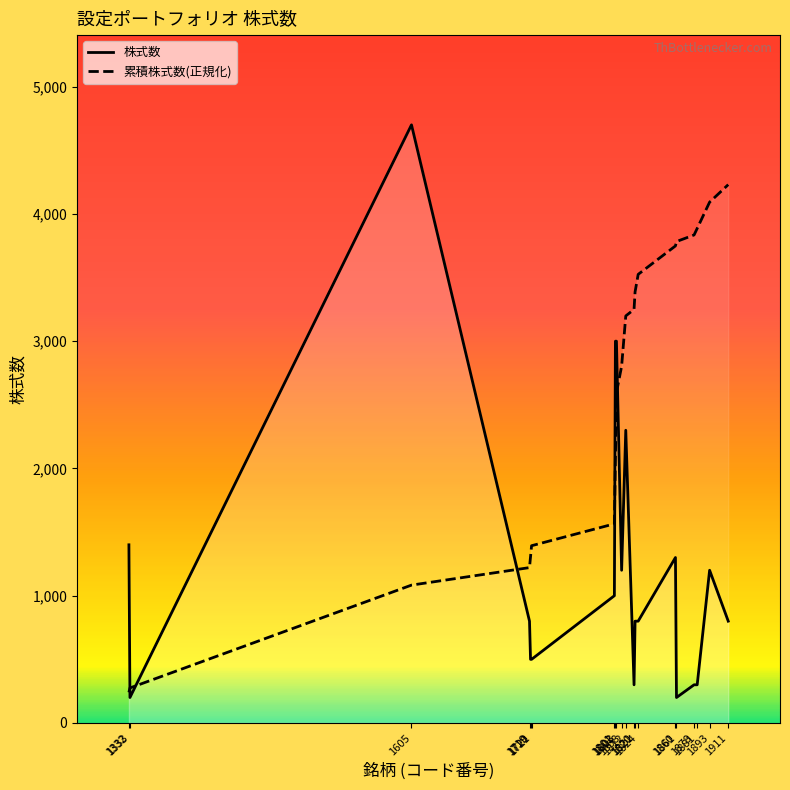

What are all the series names shown in the legend?

株式数, 累積株式数(正規化)